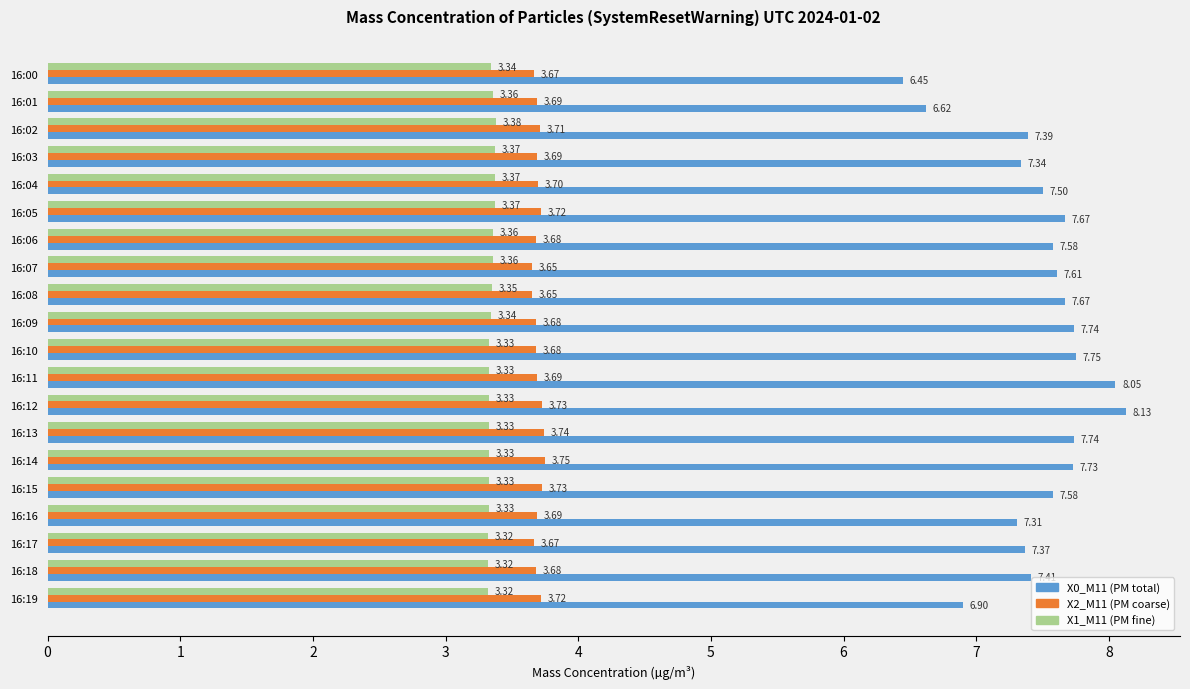

What is the total value across all series at 16:16?

14.3